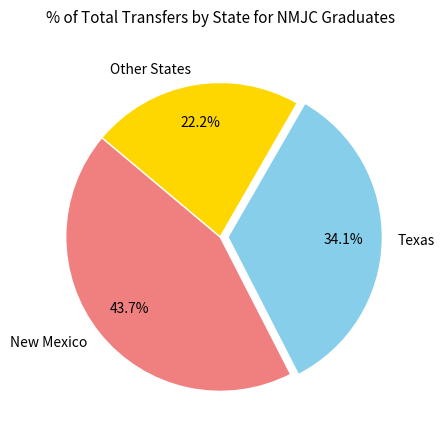

What percentage is the Texas slice, to the nearest percent?

34%